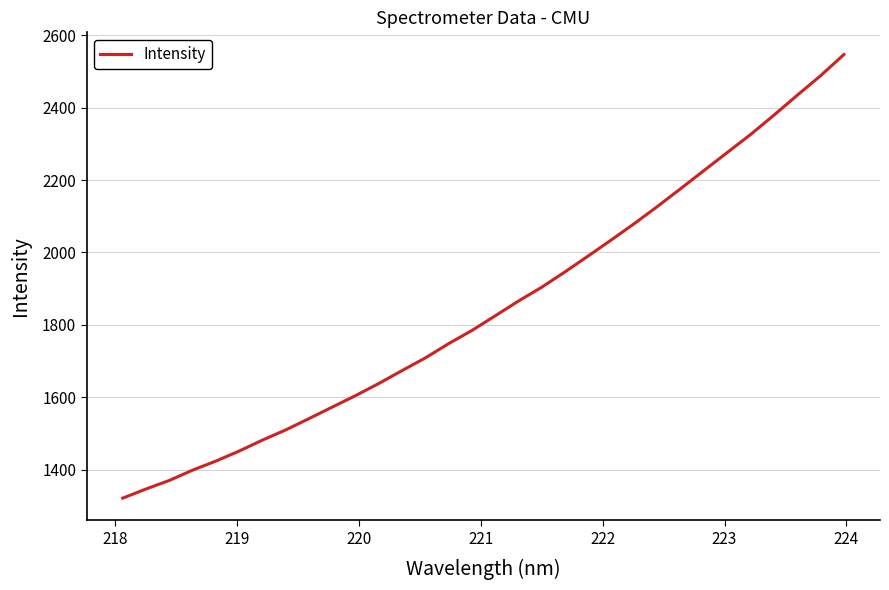

What is the minimum value shown in the chart?

1321.2